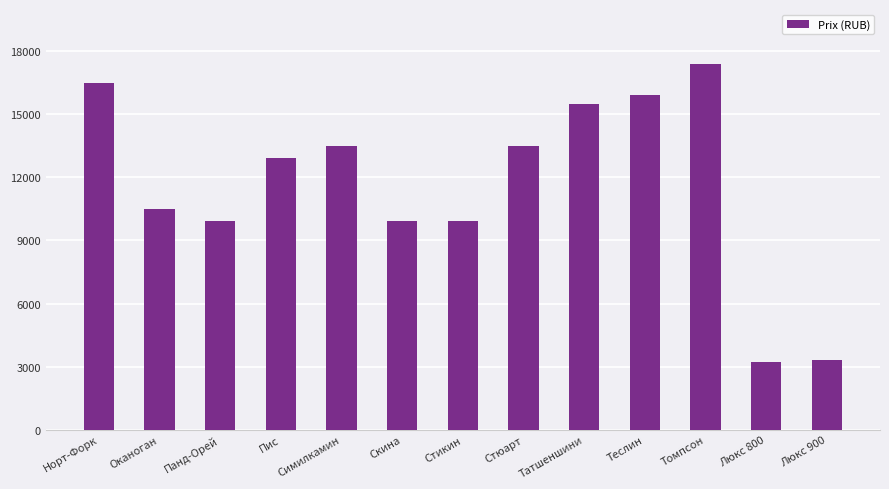

What is the average value?

11685